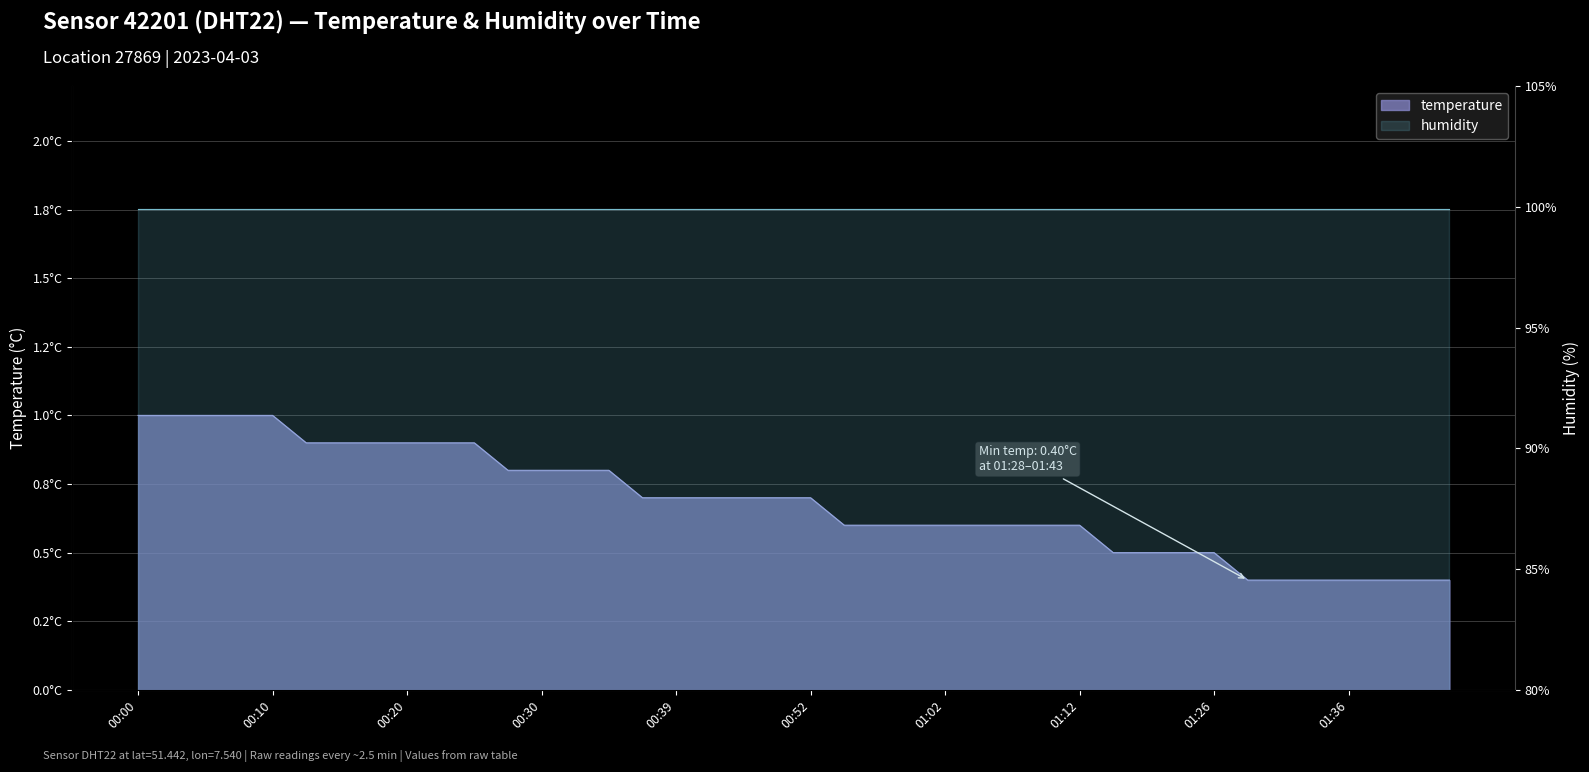

Between 01:33 and 01:07, which is larger?

01:07